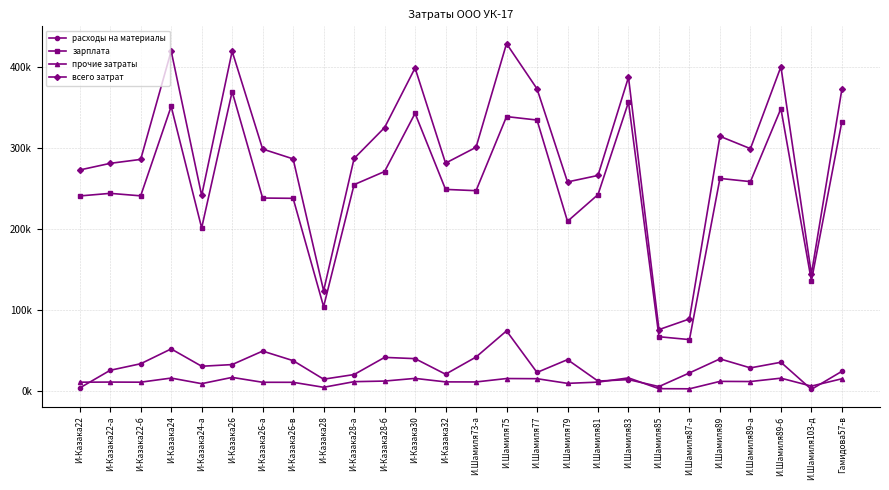

Which series changed the most between И-Казака26 and И.Шамиля89-а?

всего затрат